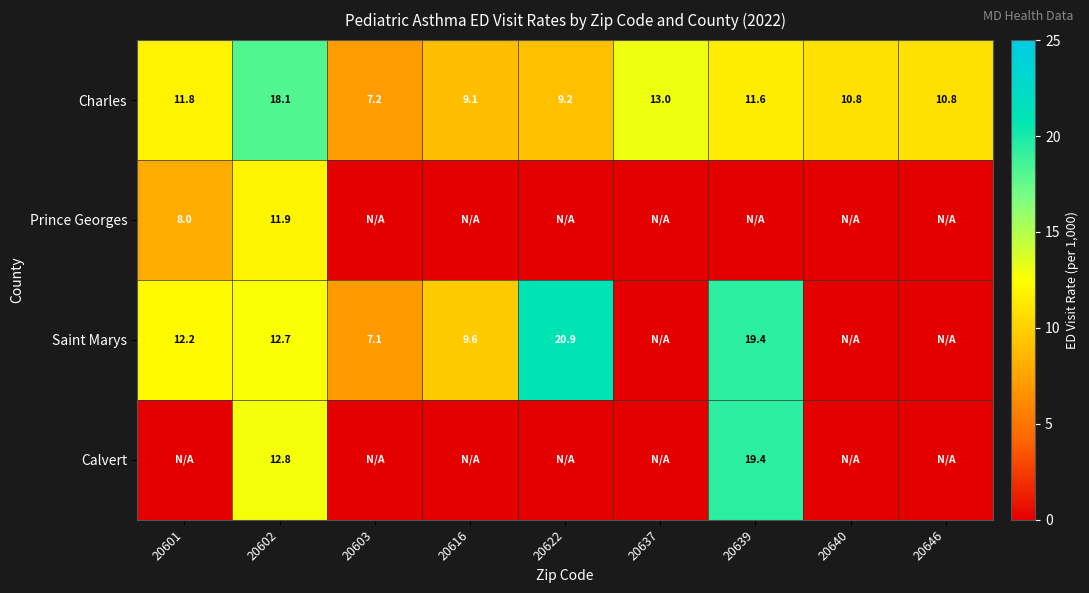

True or false: Prince Georges has a value of 4.7 at 20602.

False